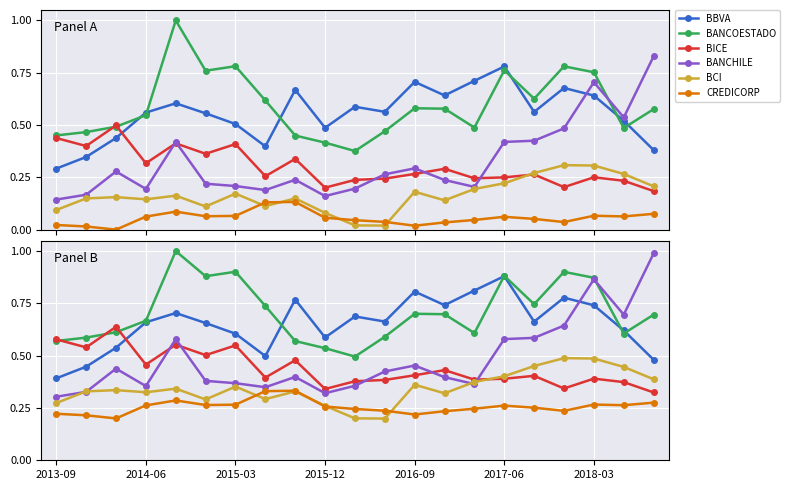

True or false: CREDICORP has more than 0 points higher than both neighbors.

True